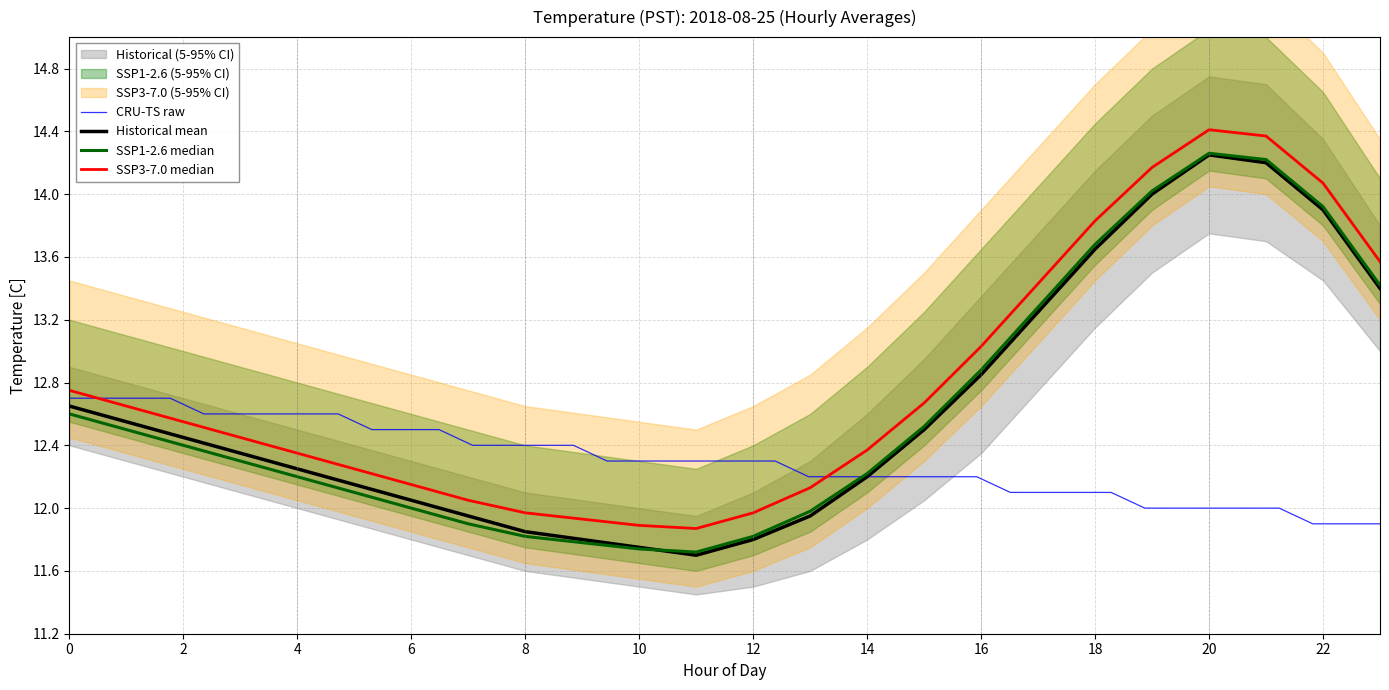

Which category has the highest value across all series?

20